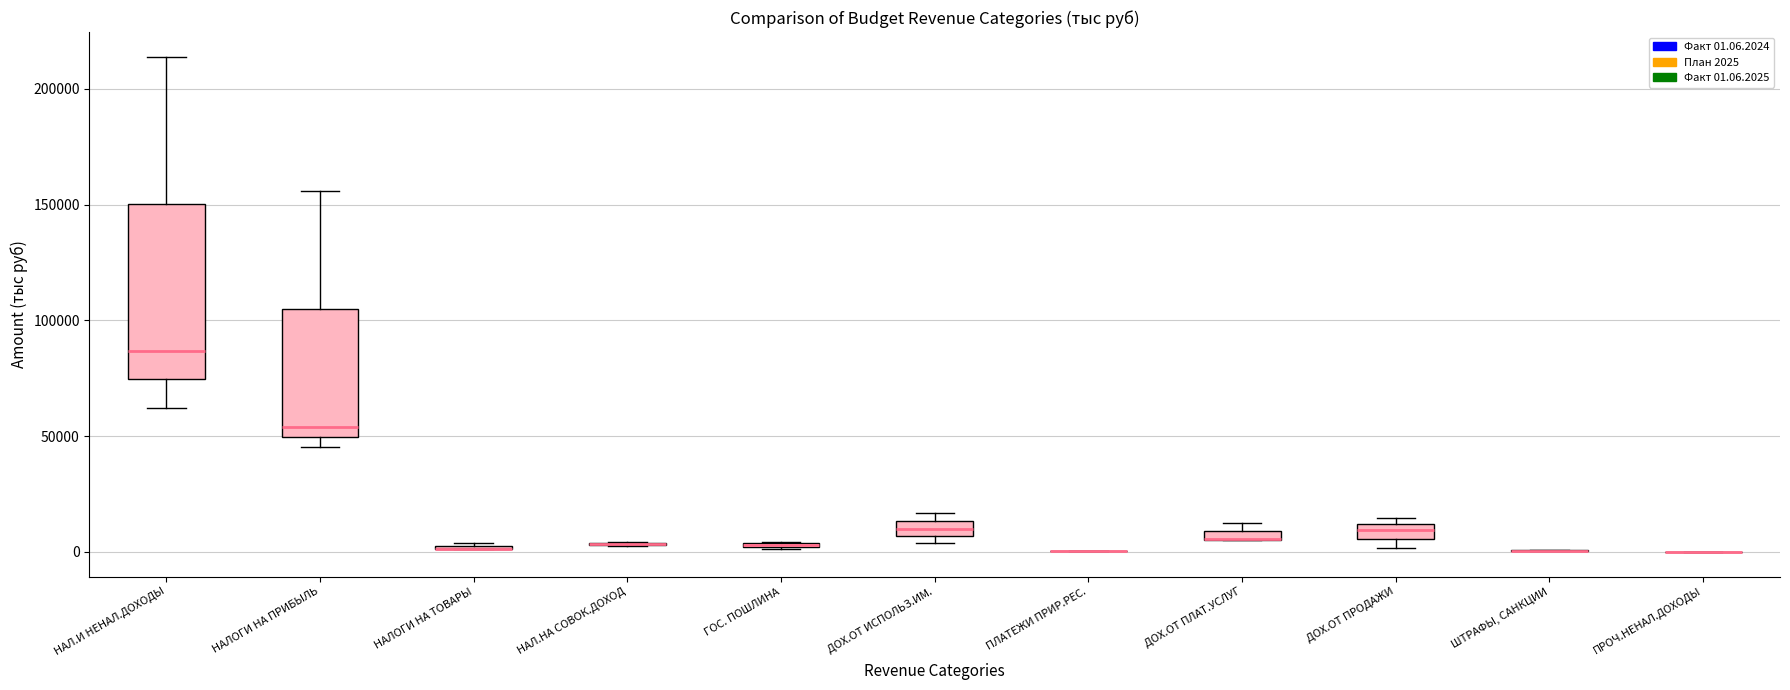

Comparing the boxes themselves (not the whiskers), which one is the tallest?

НАЛ.И НЕНАЛ.ДОХОДЫ